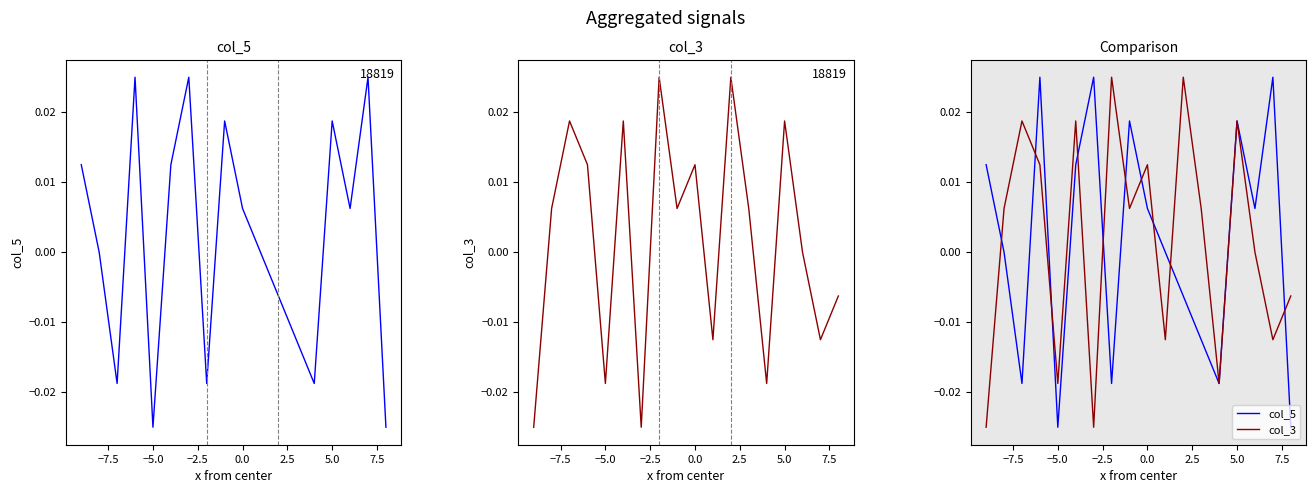

Reading left to right, transcribe all the data shown in this chart.

col_5: 0.0	0.0	-0.0	0.0	-0.0	0.0	0.0	-0.0	0.0	0.0	0.0	-0.0	-0.0	-0.0	0.0	0.0	0.0	-0.0
col_3: -0.0	0.0	0.0	0.0	-0.0	0.0	-0.0	0.0	0.0	0.0	-0.0	0.0	0.0	-0.0	0.0	0.0	-0.0	-0.0